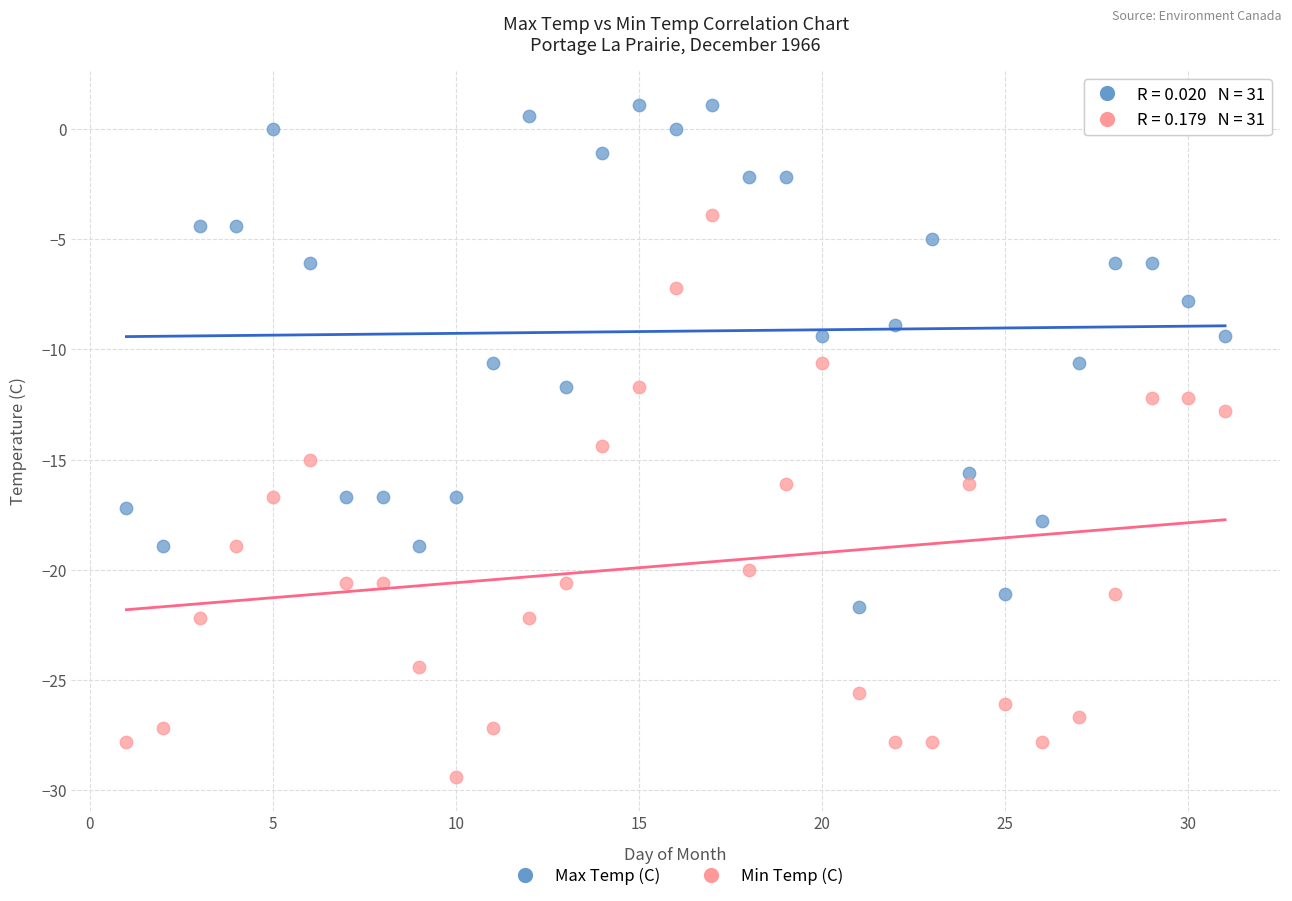

What is the X range (max minus min) for the scatter plot?

30.0